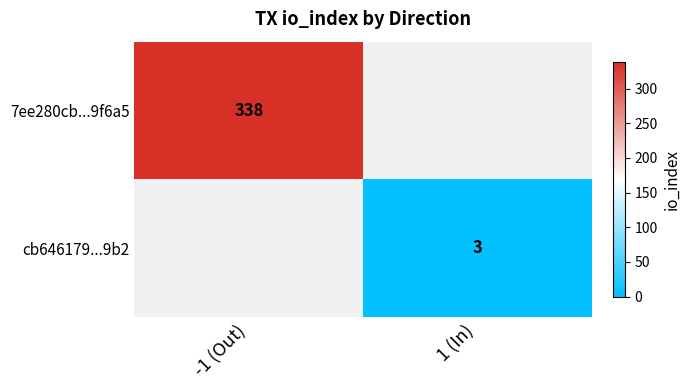

Is it true that 7ee280cb...9f6a5 equals 598 at -1 (Out)?

False